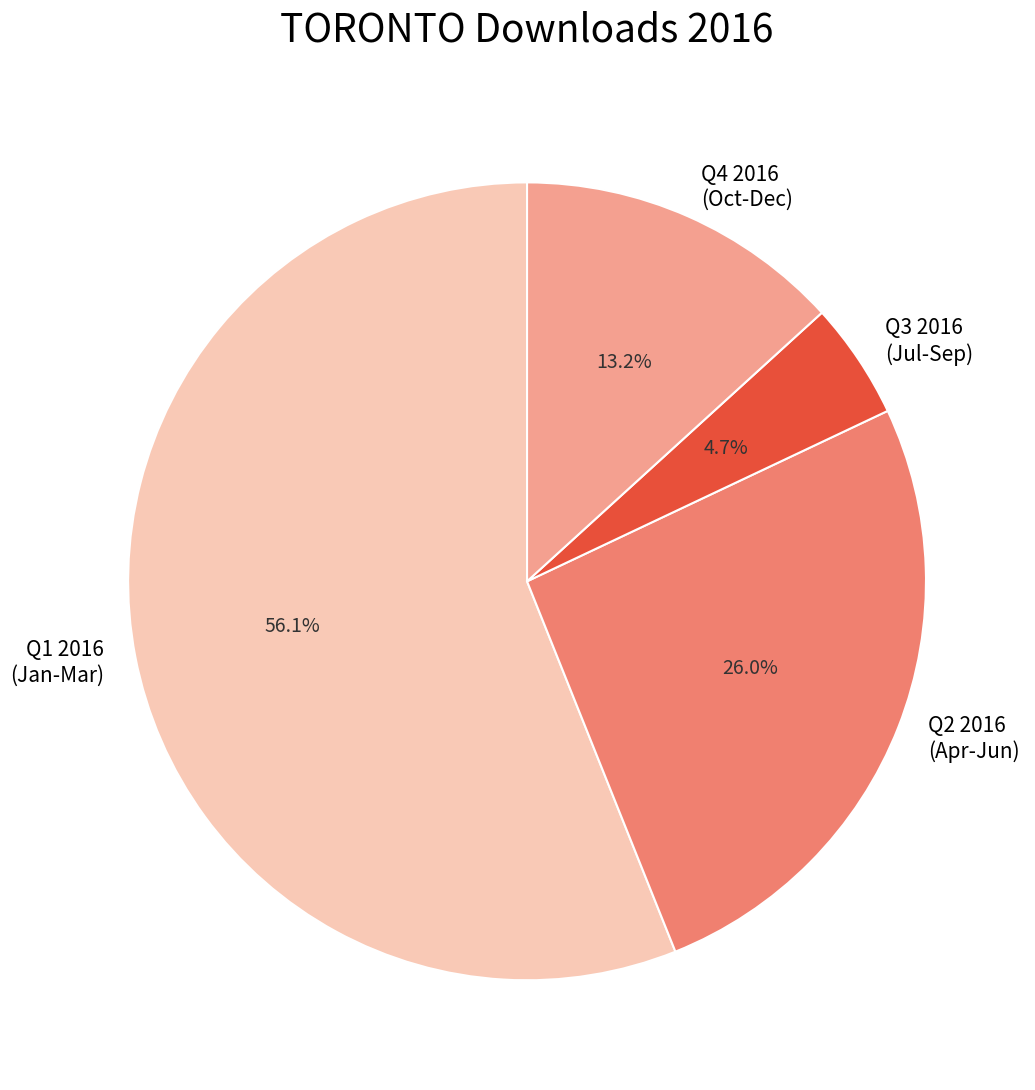

How many segments does this pie chart have?

4